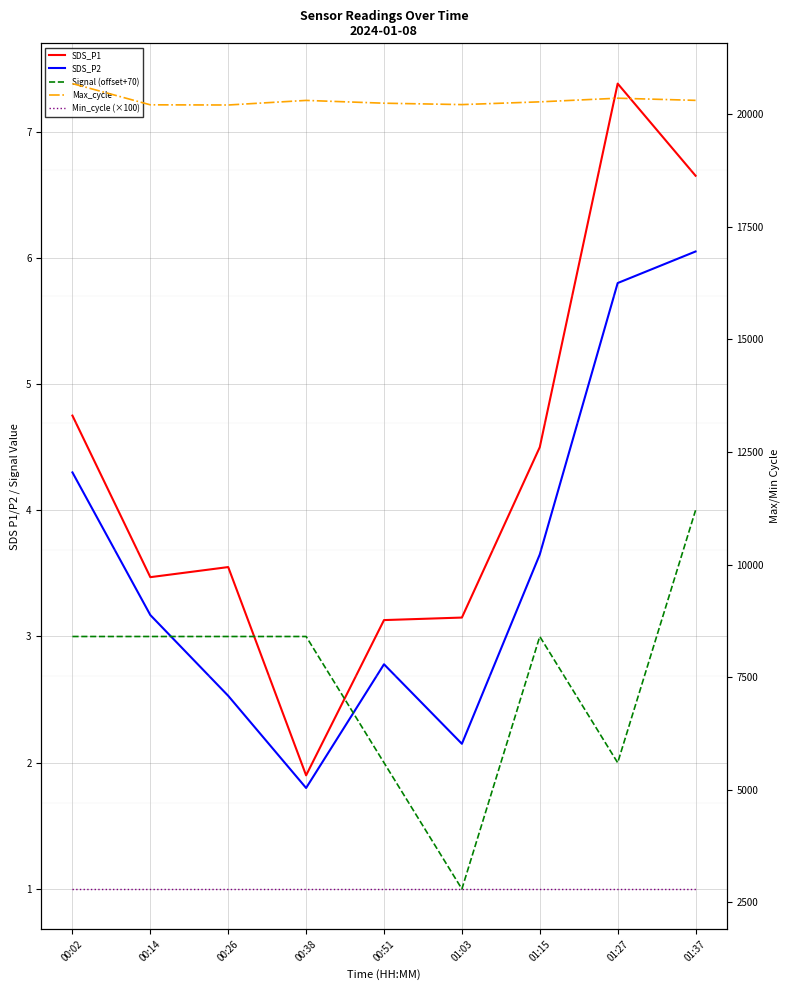

Where does the SDS_P1 series first go above 3?

00:02